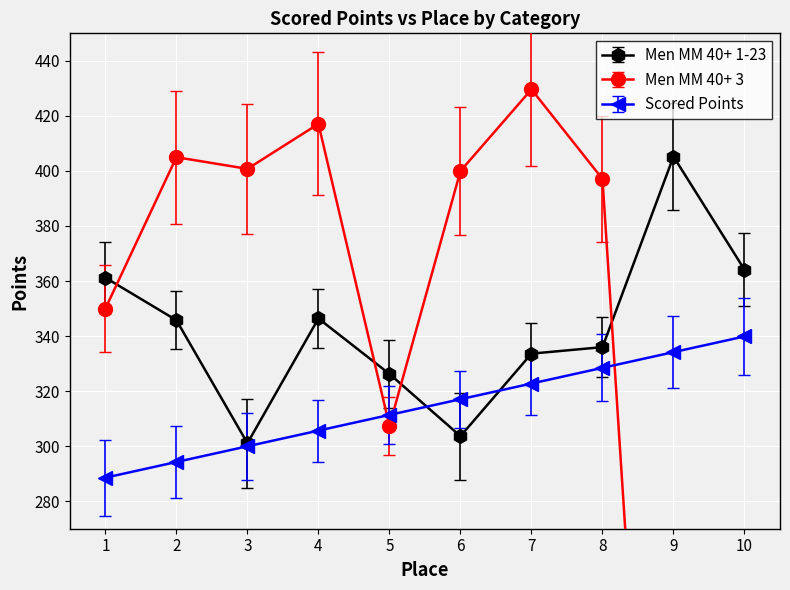

True or false: Men MM 40+ 3 and Scored Points cross at least once.

True